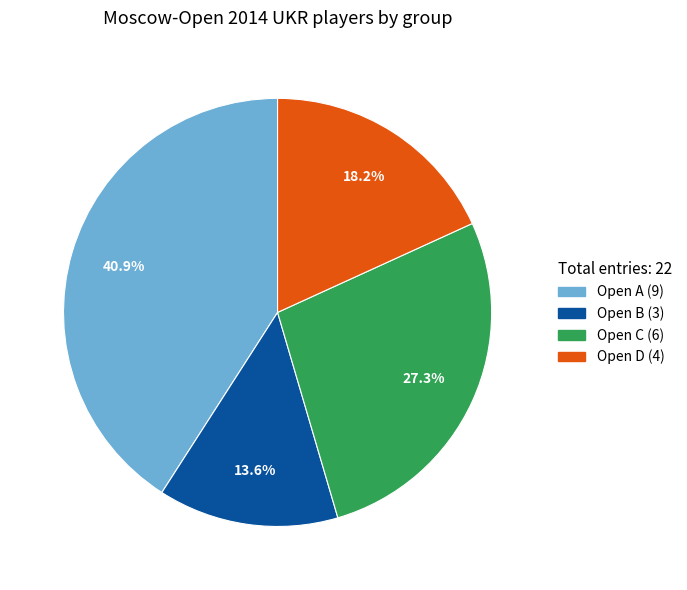

To the nearest percent, what is the difference between the largest and smallest slice percentages?

27%